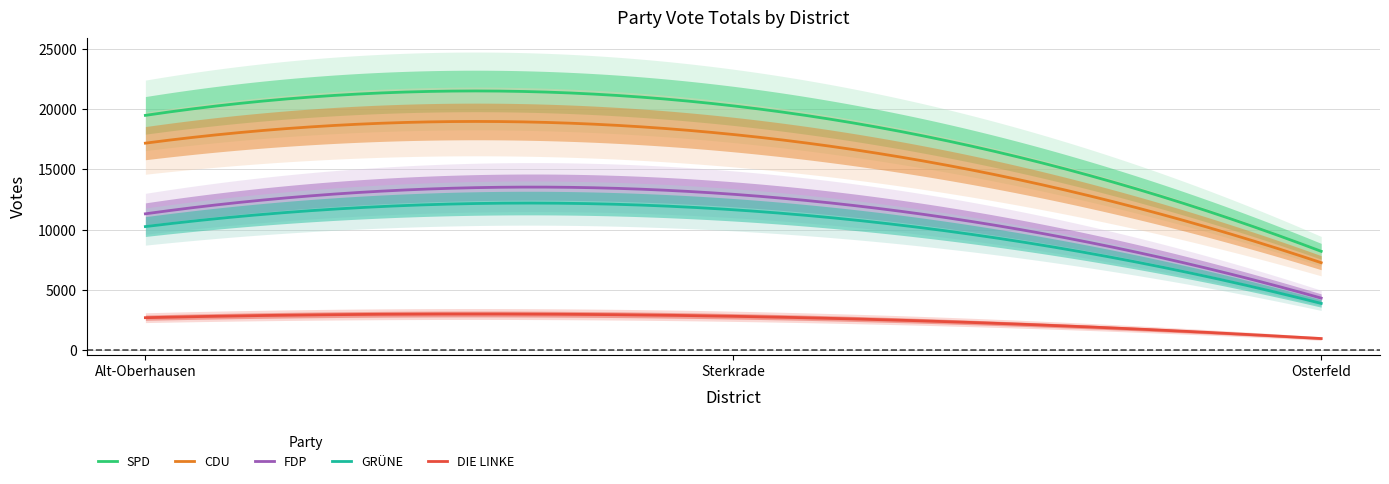

Which series has the widest spread of values?

SPD